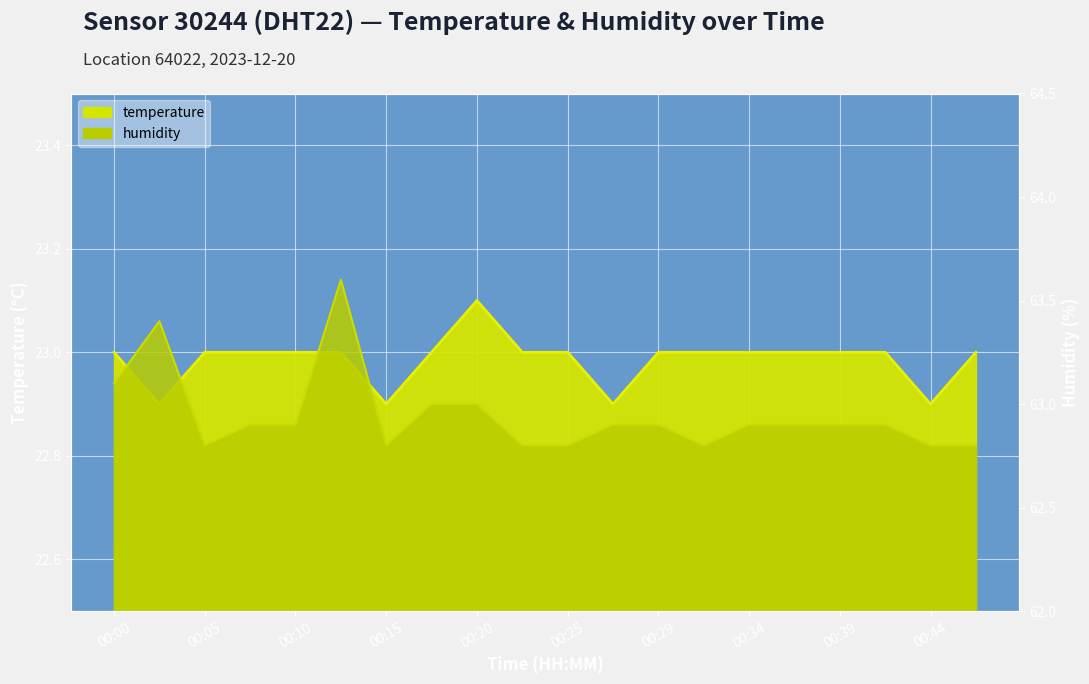

Which series has the widest spread of values?

humidity